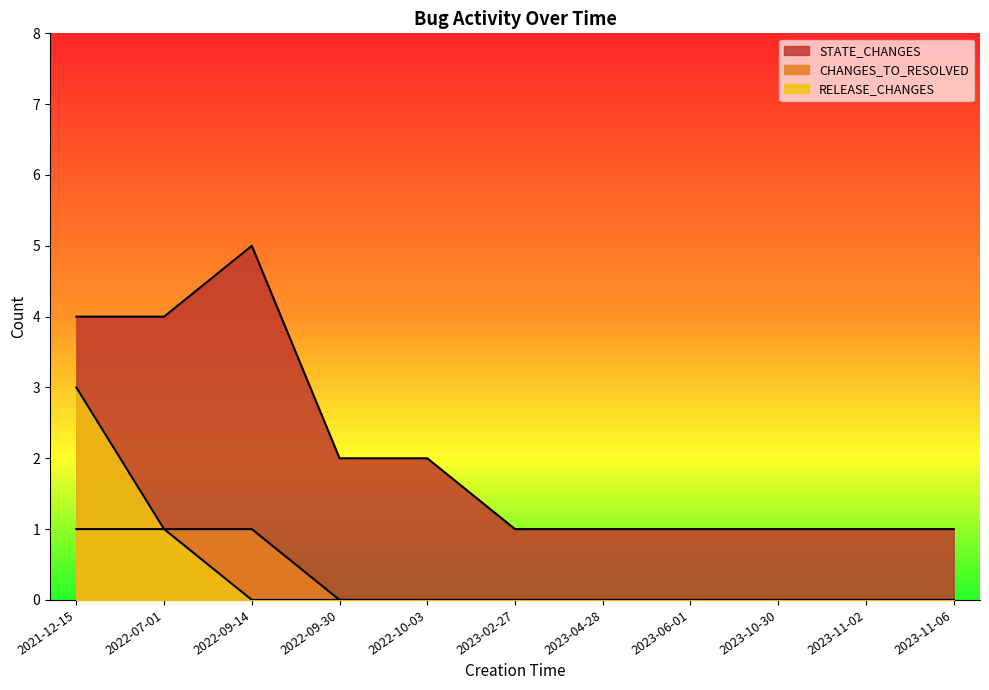

What is the highest value of the RELEASE_CHANGES series?

3